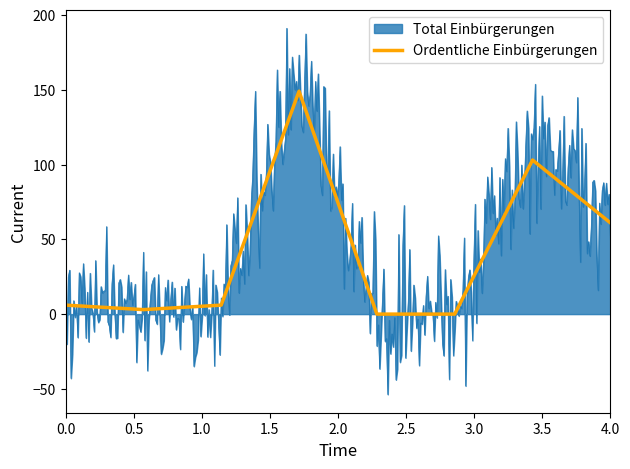

Which series has the widest spread of values?

Total Einbürgerungen